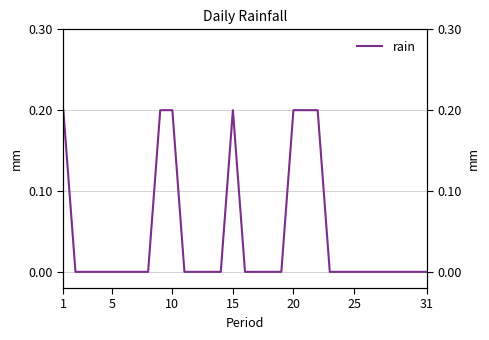

The value at 11 is -0.1. True or false?

False